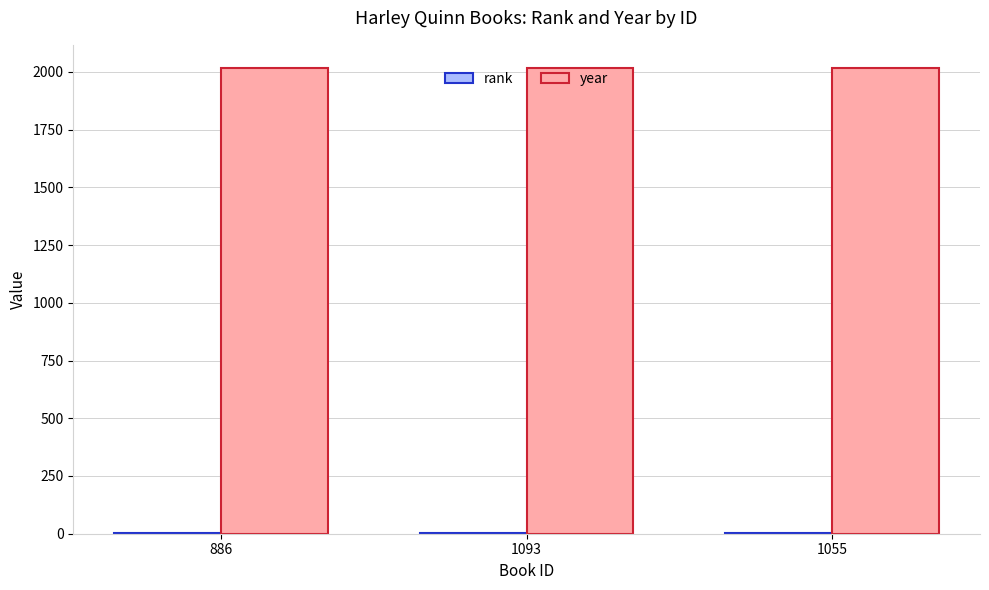

What is the maximum value shown in the chart?

2016